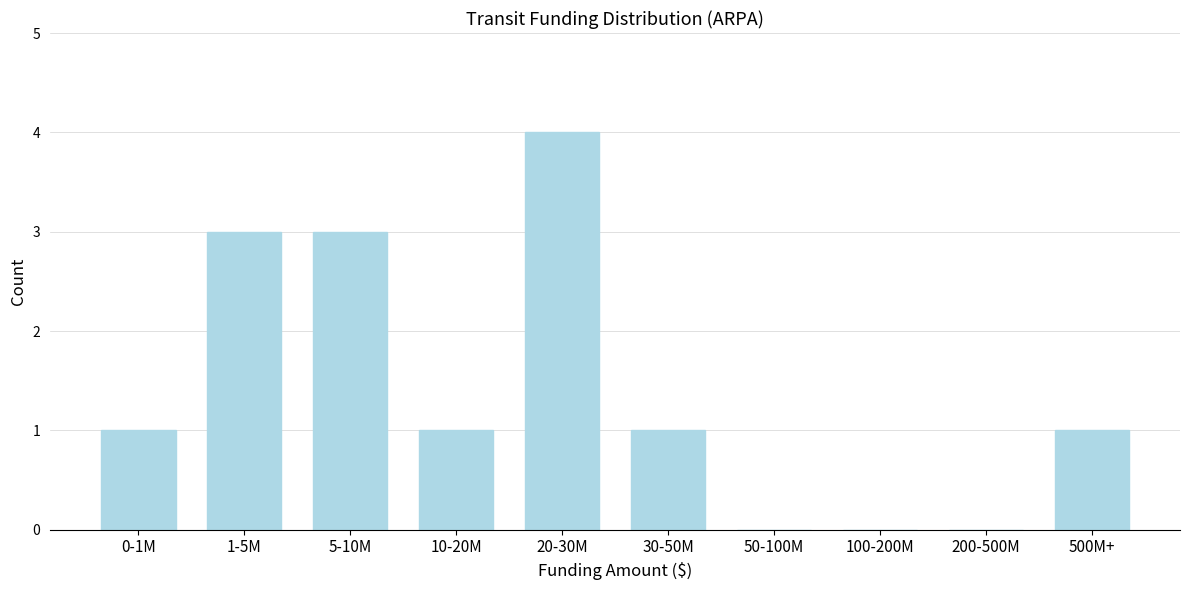

Reading left to right, list all the values displayed in this chart.

0-1M=1	1-5M=3	5-10M=3	10-20M=1	20-30M=4	30-50M=1	50-100M=0	100-200M=0	200-500M=0	500M+=1